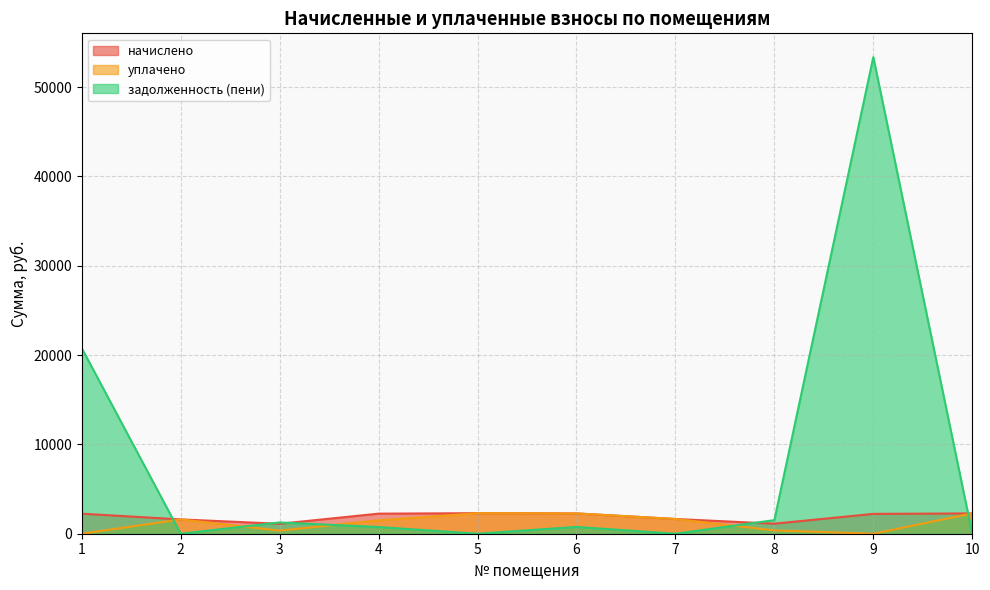

Which series has the largest total across all categories?

задолженность (пени)